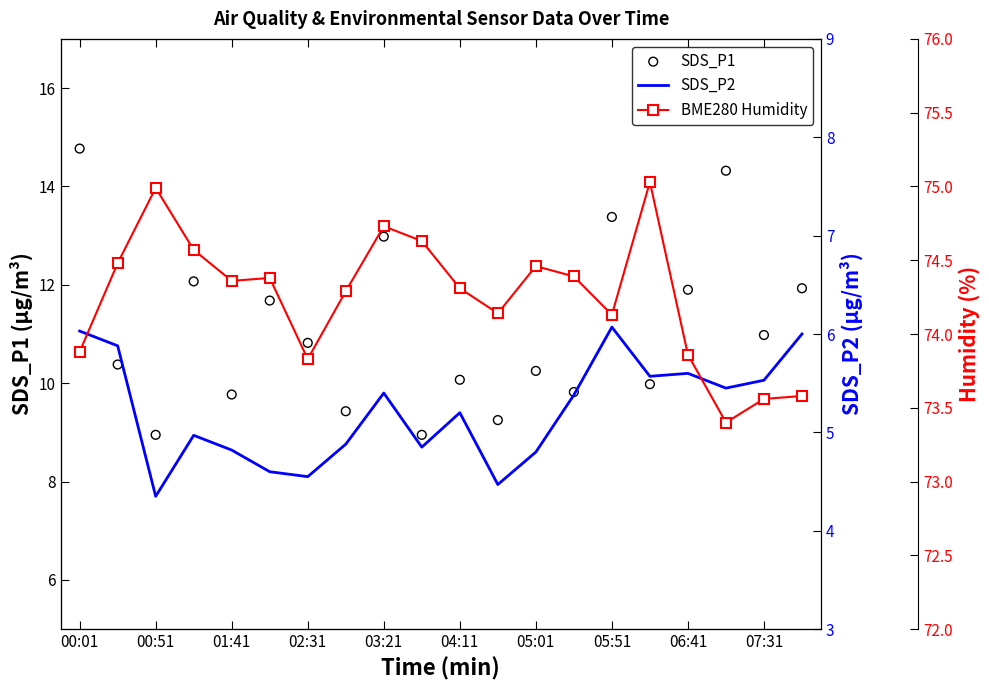

Which series reaches the minimum Y coordinate?

SDS_P2